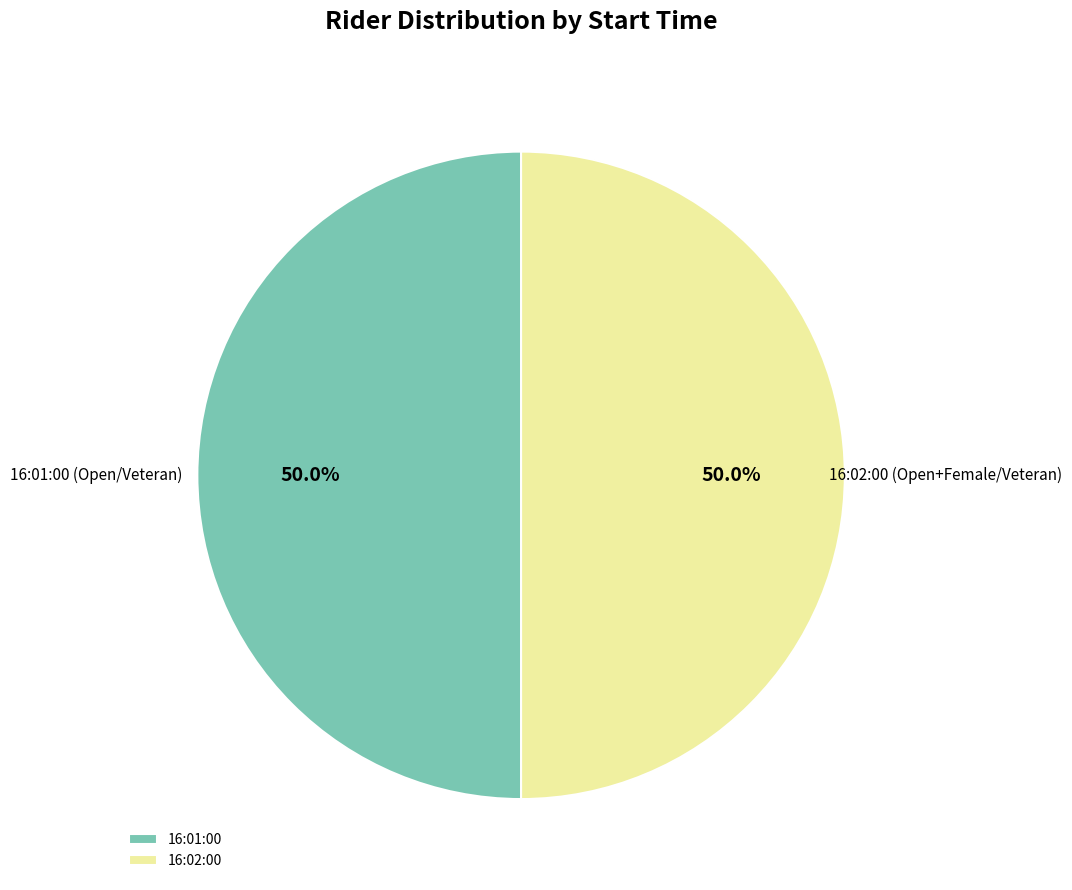

Count the number of slices in the pie.

2